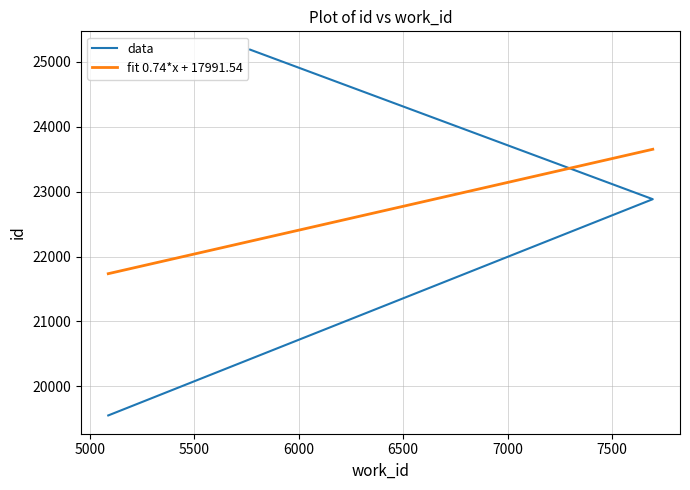

What is the value of the 3rd point from the left?

25190